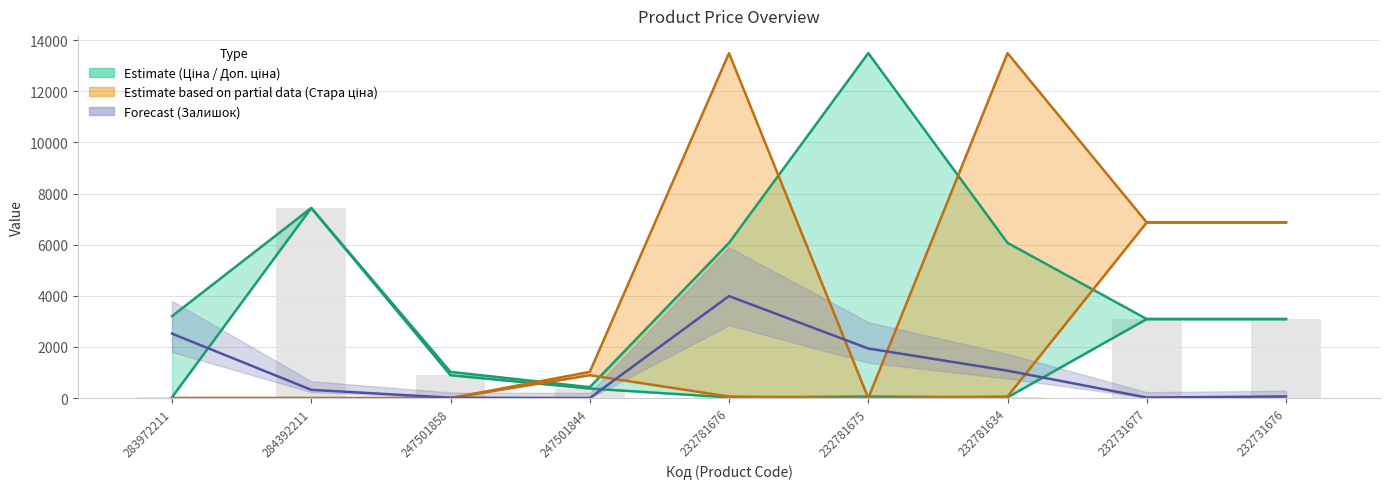

How many categories are shown in the chart?

9